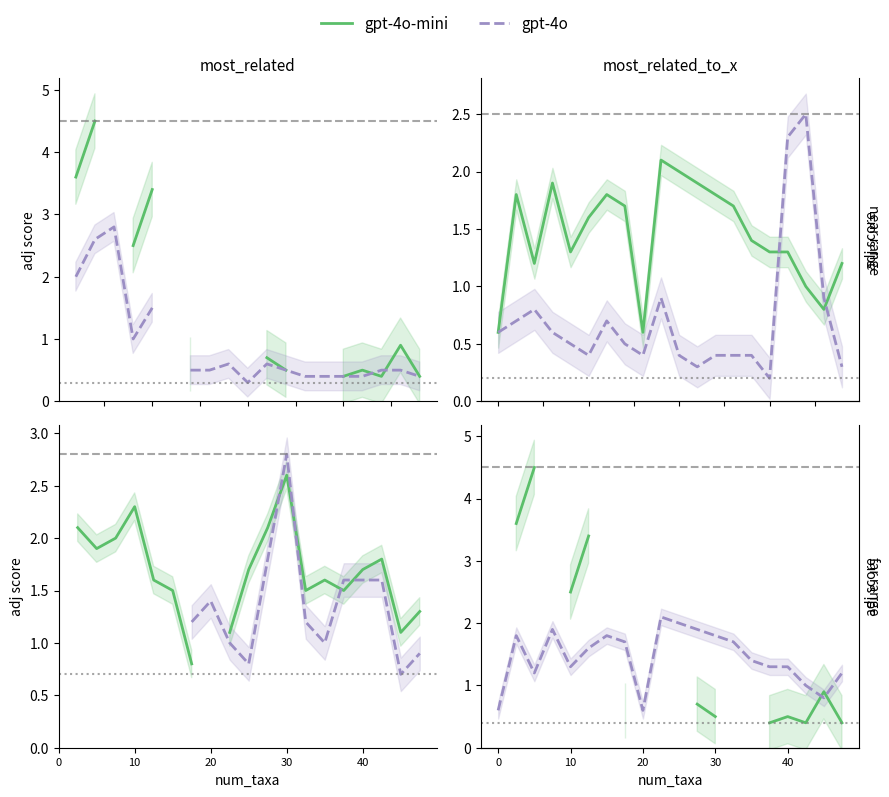

Read the range 11.058 value at 40.

1.3